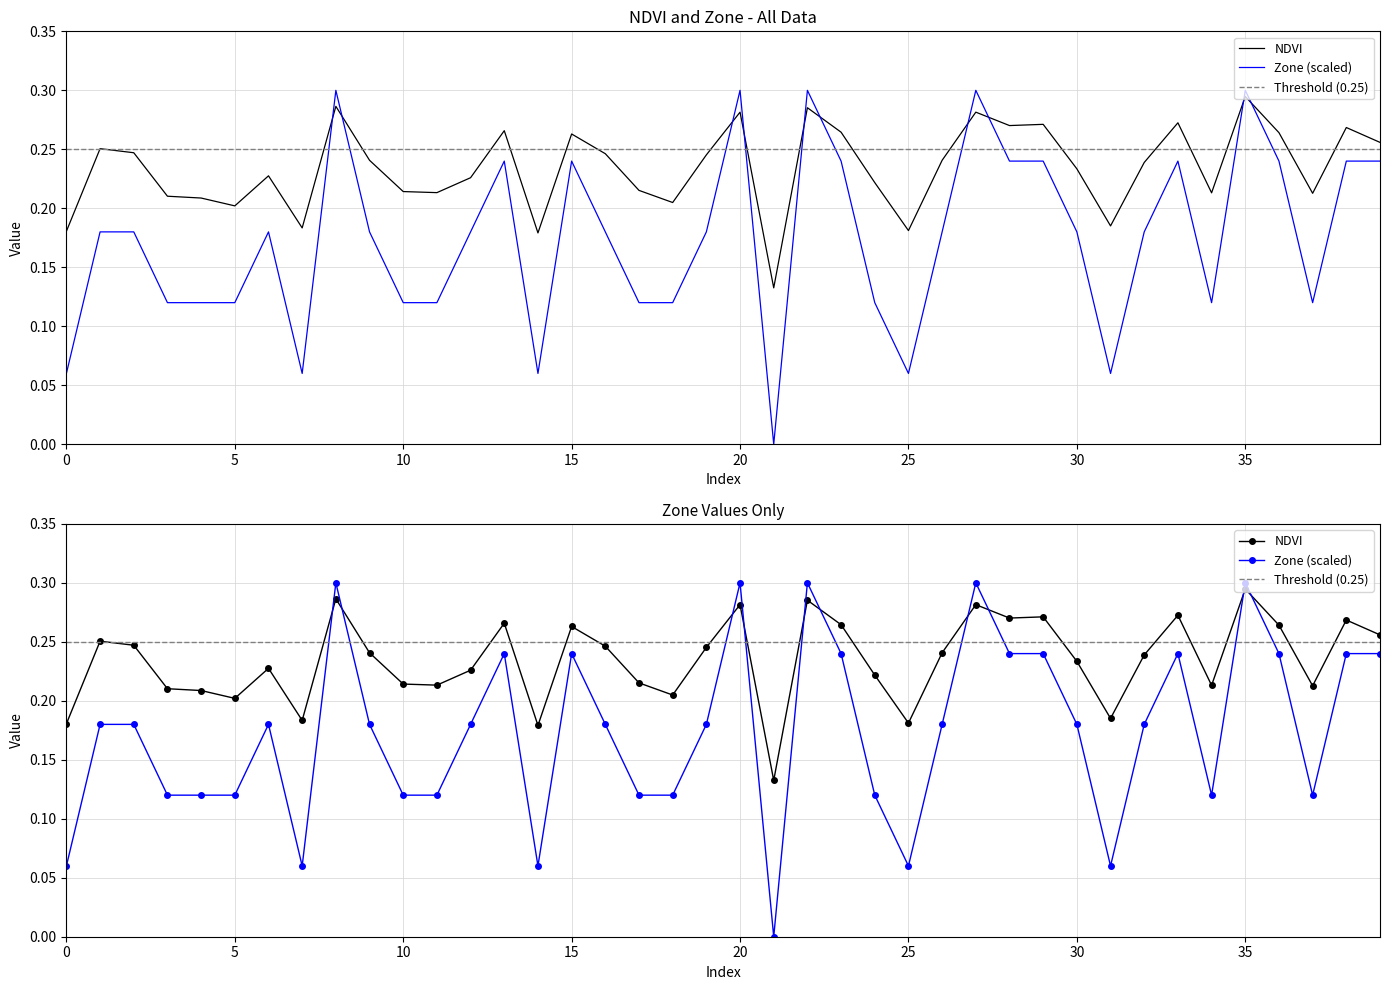

Which series changed the most between 17 and 28?

Zone